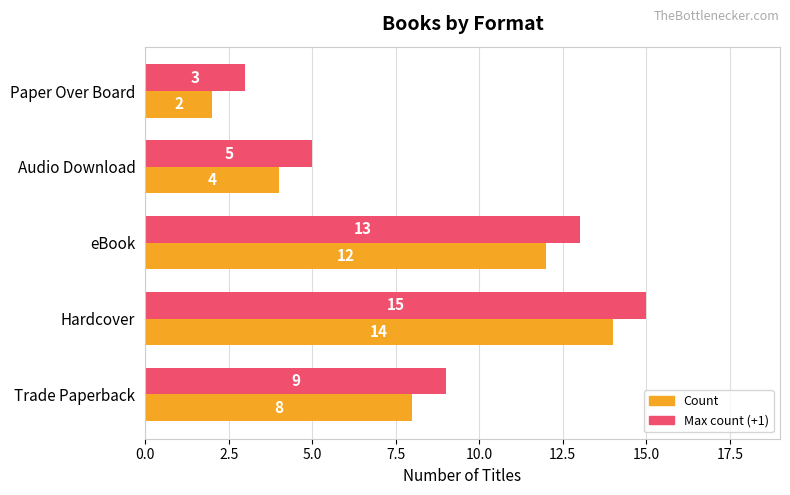

At which category does the chart reach its peak across all series?

Hardcover